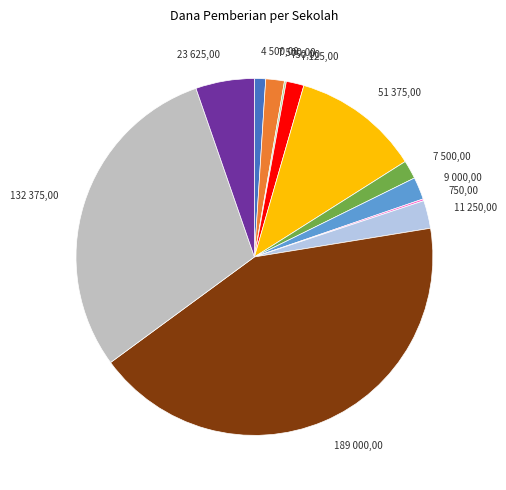

Does any single category account for the majority?

No